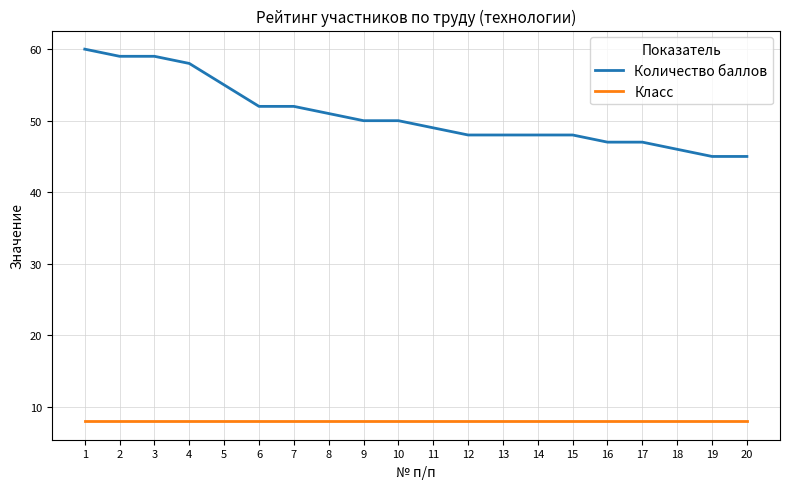

What are all the series names shown in the legend?

Количество баллов, Класс